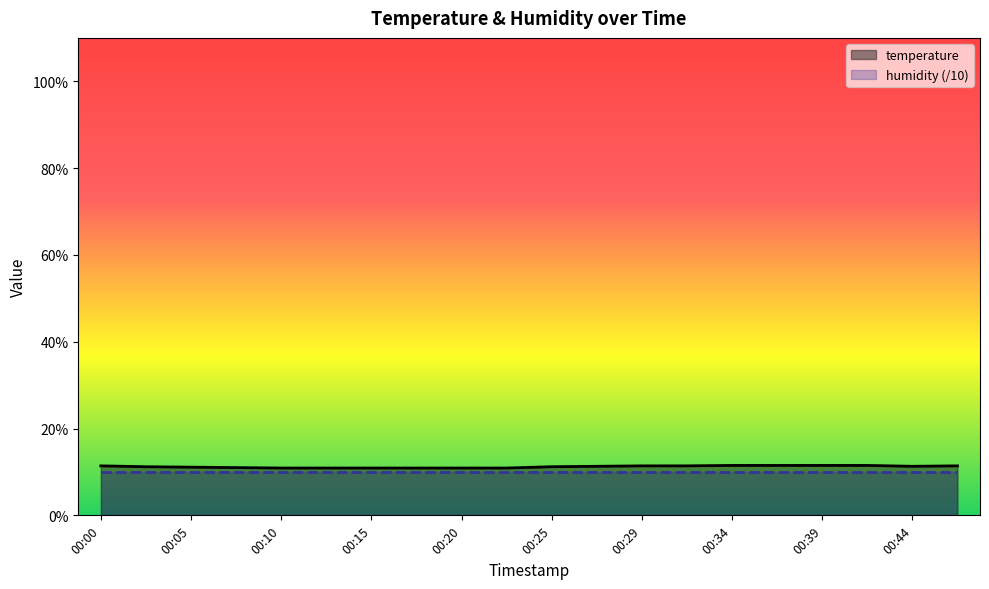

How many lines are shown in the chart?

2